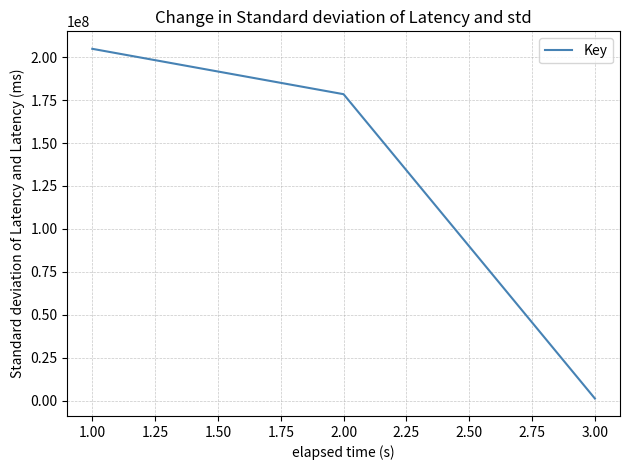

Reading left to right, extract all data points from this chart.

1.00=204852459	2.00=178436324	3.00=1289896